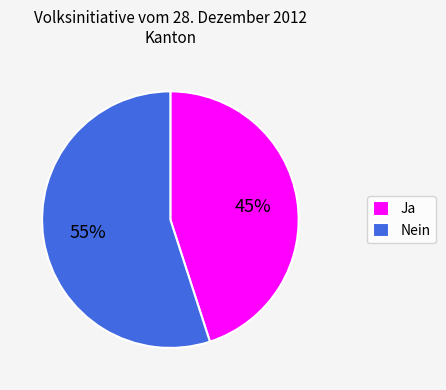

True or false: Ja accounts for 35% of the total.

False